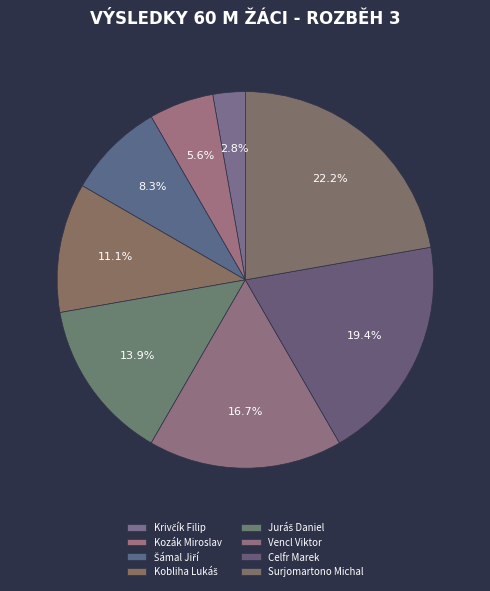

To the nearest percent, what is the combined percentage of Kobliha Lukáš and Šámal Jiří?

19%